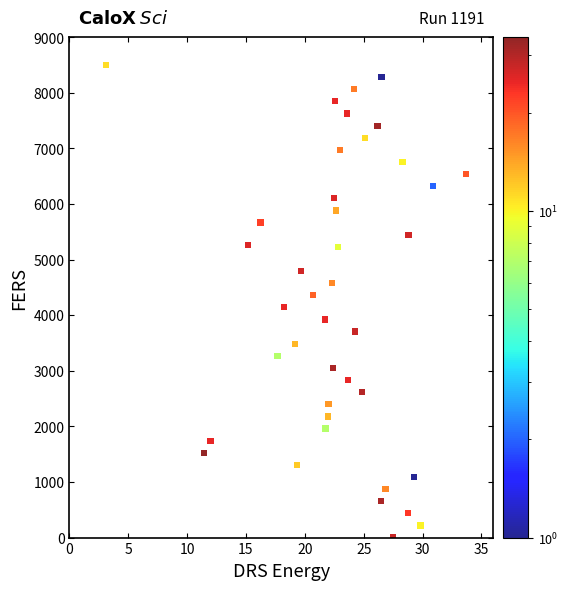

What is the range of X values (max minus min)?

30.6